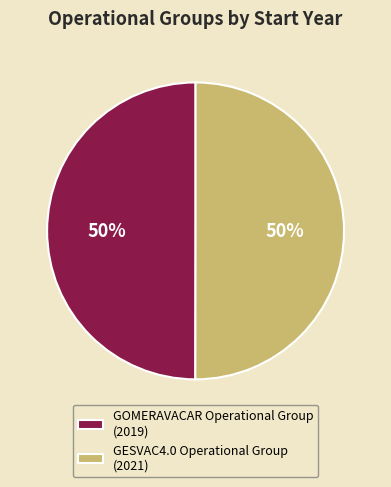

Do GESVAC4.0 Operational Group (2021) and GOMERAVACAR Operational Group (2019) together represent more than half of the pie?

Yes